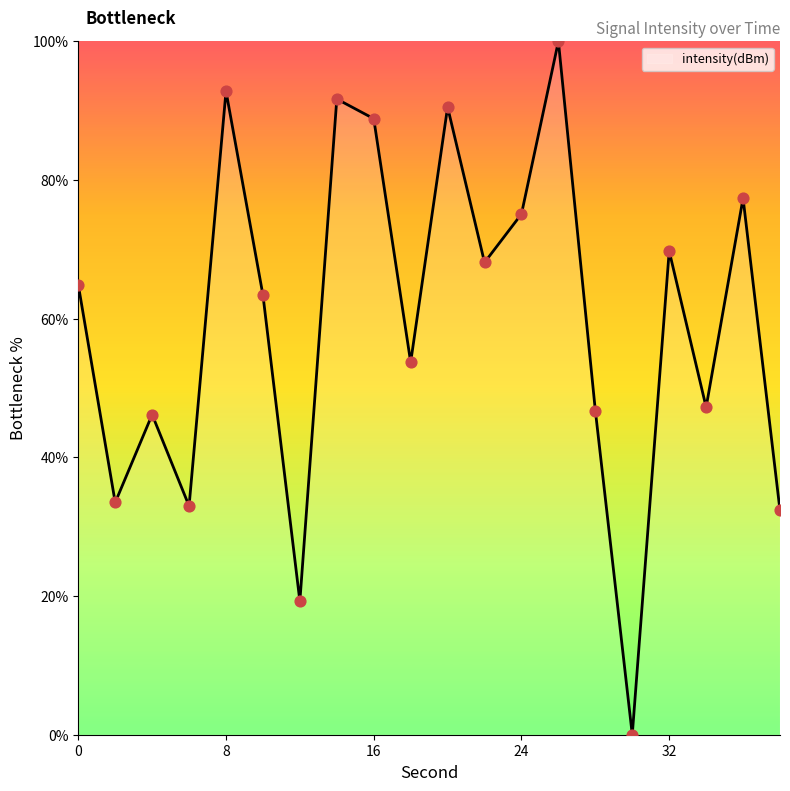

What is the greatest value displayed?

100.0